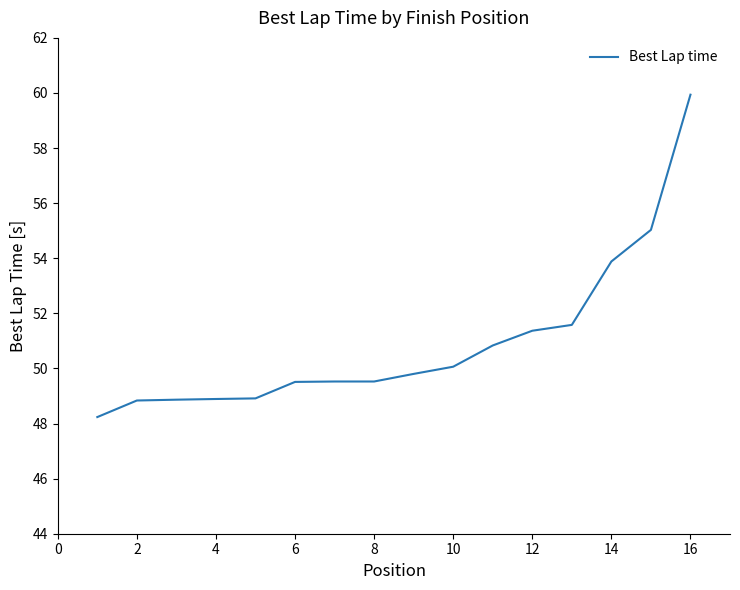

What is the minimum value shown in the chart?

48.2